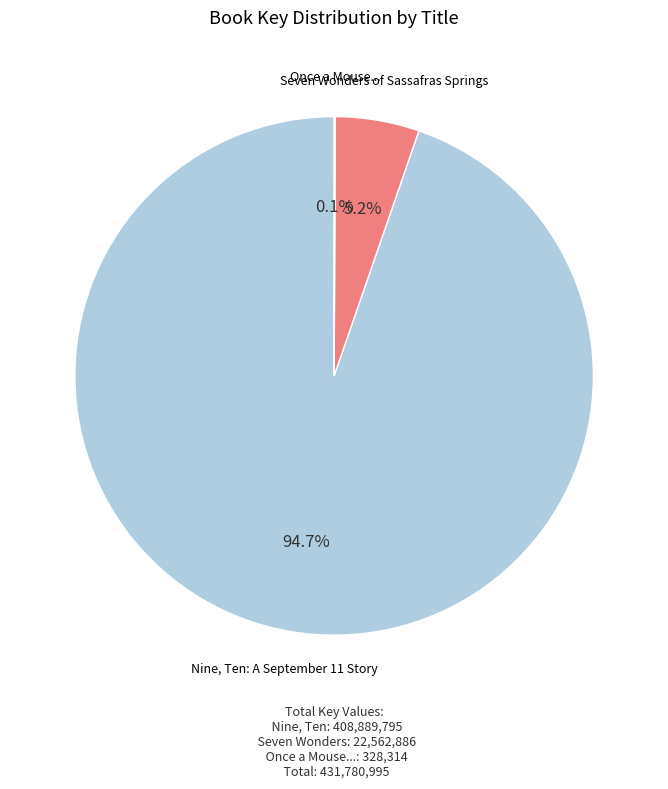

Which slice is the largest?

Nine, Ten: A September 11 Story